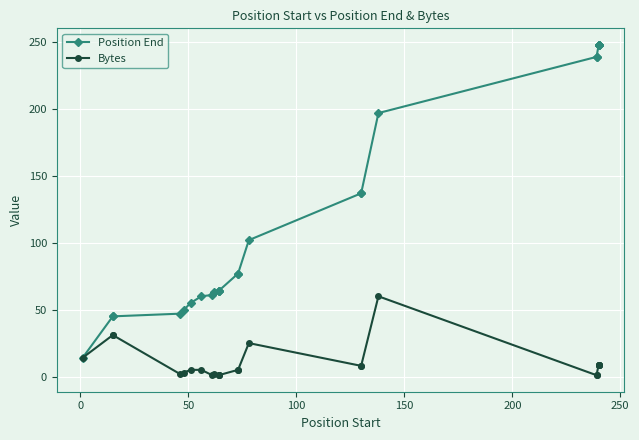

Reading left to right, transcribe all the data shown in this chart.

Position End: 14	45	45	47	50	55	60	61	63	64	64	64	77	77	102	137	137	197	239	239	248	248	248	248	248
Bytes: 14	31	31	2	3	5	5	1	2	1	1	1	5	5	25	8	8	60	1	1	9	9	9	9	9